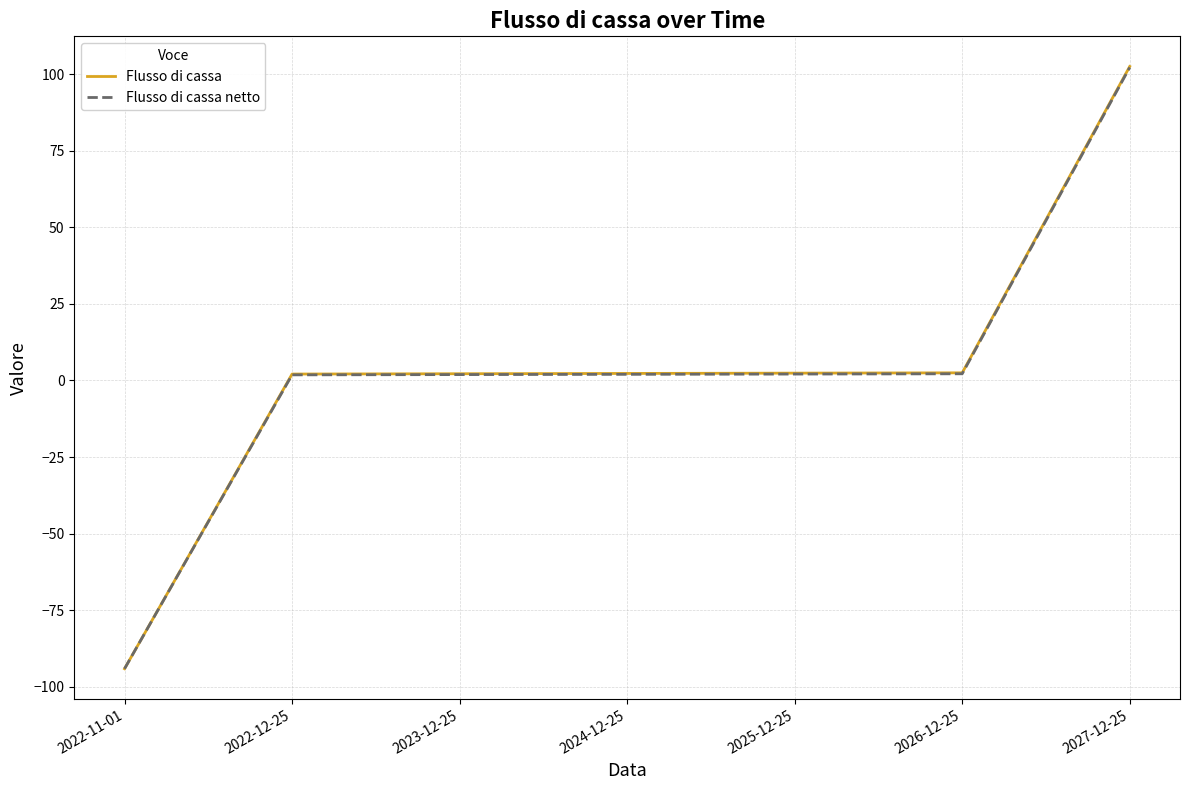

Which series has the largest range (max minus min)?

Flusso di cassa